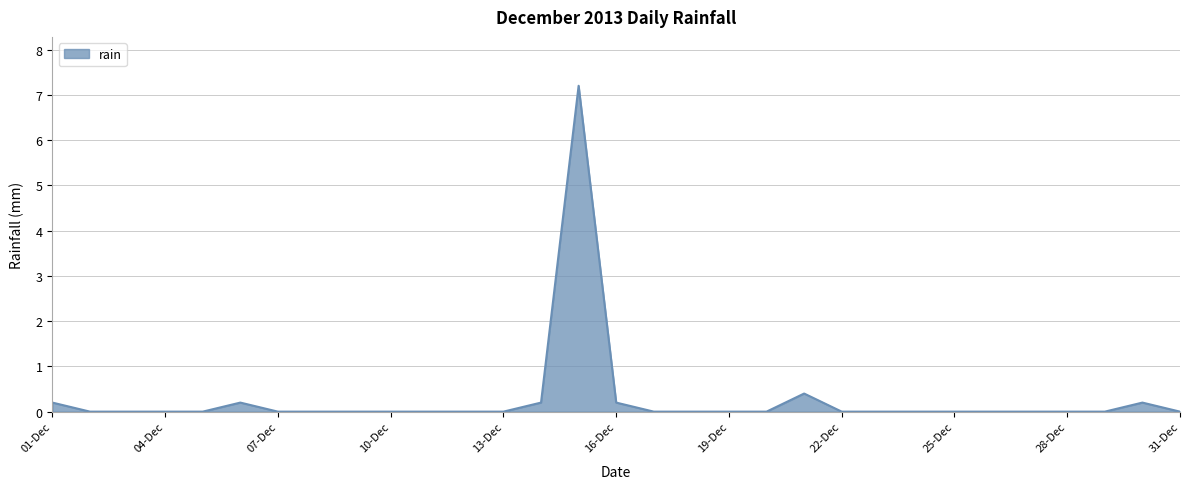

Count the number of data series in this chart.

1